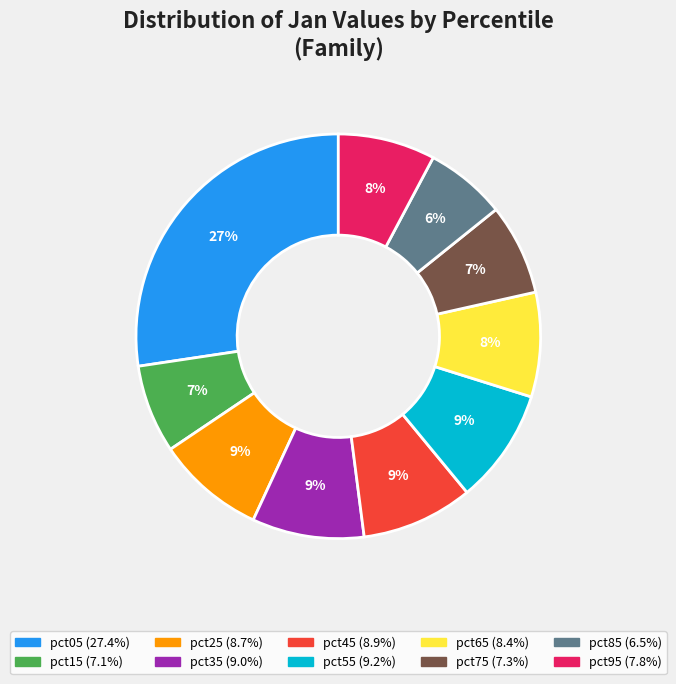

Which category has the smallest portion of the pie?

pct85